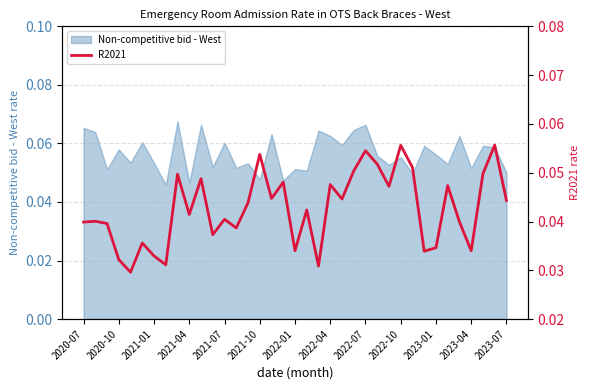

Where is the first local maximum?

2020-10